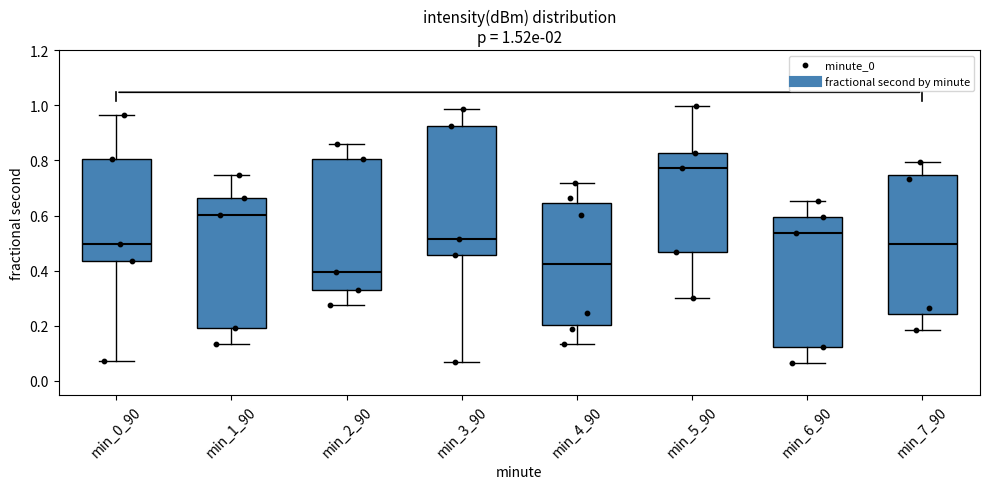

Comparing the boxes themselves (not the whiskers), which one is the tallest?

min_7_90